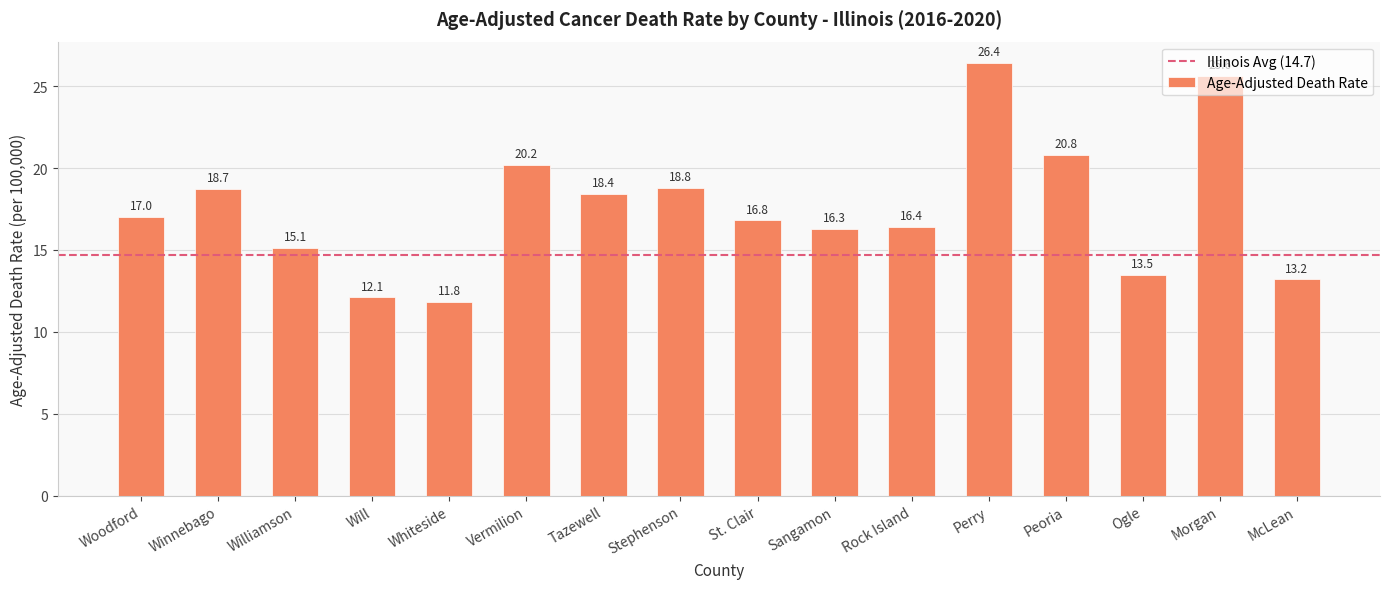

Does the chart contain any negative values?

No